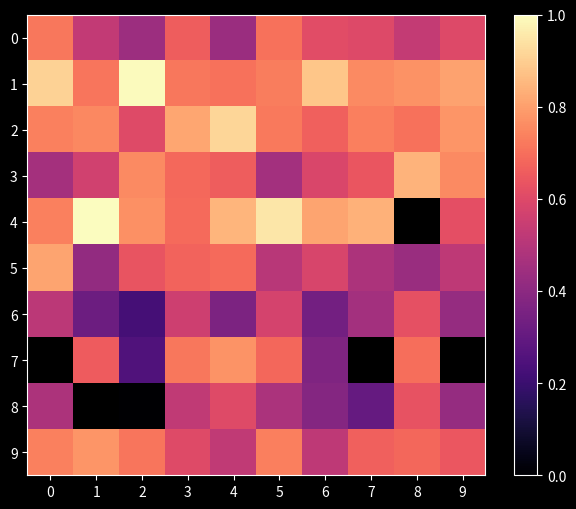

What is the difference between the 6 values at 8 and 7?

0.2